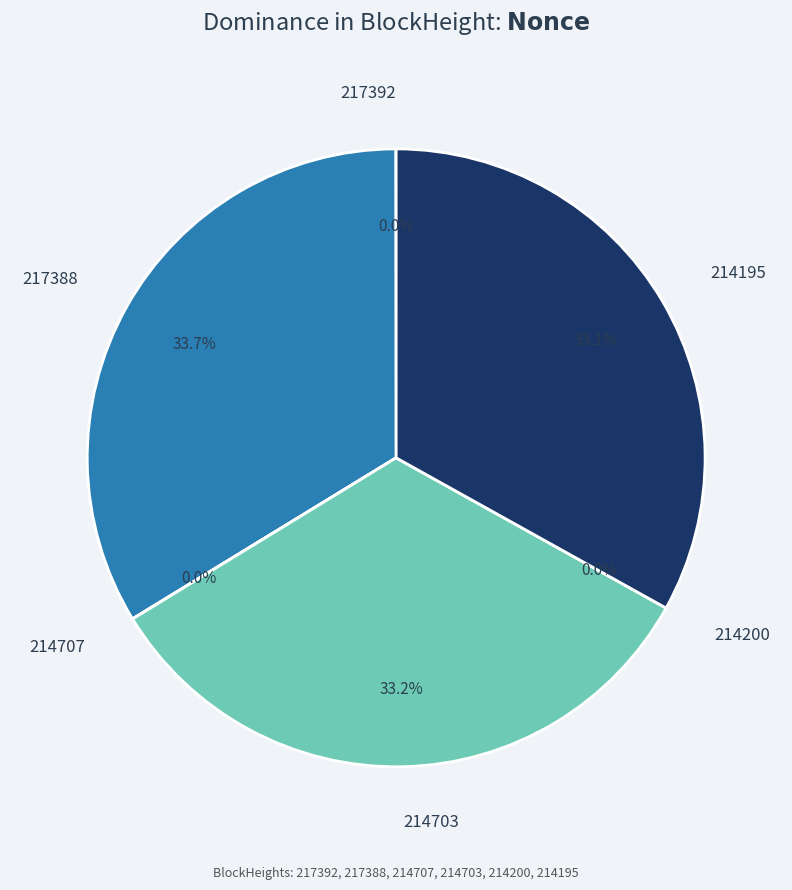

Rank the categories by value from highest to lowest.

217388, 214703, 214195, 217392, 214707, 214200